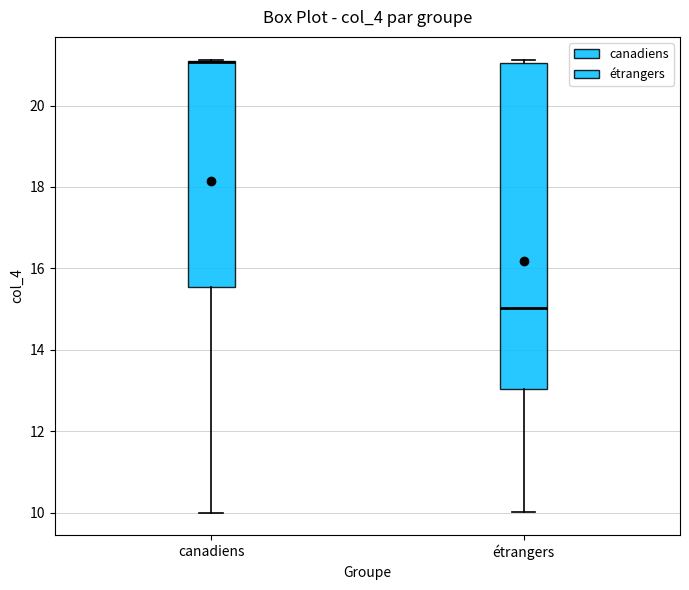

Where is the lower edge of the box for canadiens on the y-axis? The values are not printed on the chart, so give them approximately, as read against the axis.

15.6